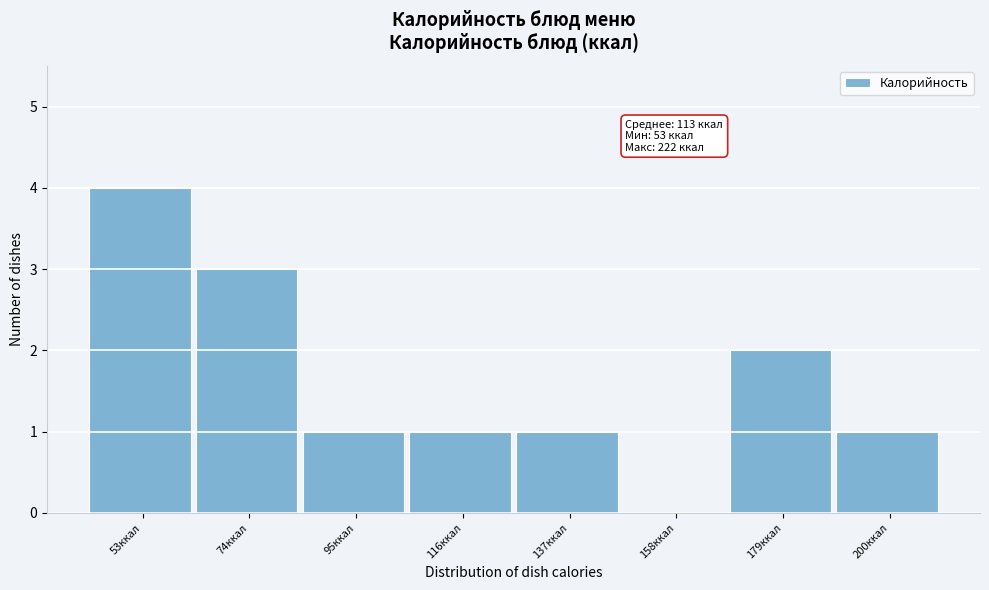

Reading right to left, extract all data points from this chart.

200ккал=1	179ккал=2	158ккал=0	137ккал=1	116ккал=1	95ккал=1	74ккал=3	53ккал=4